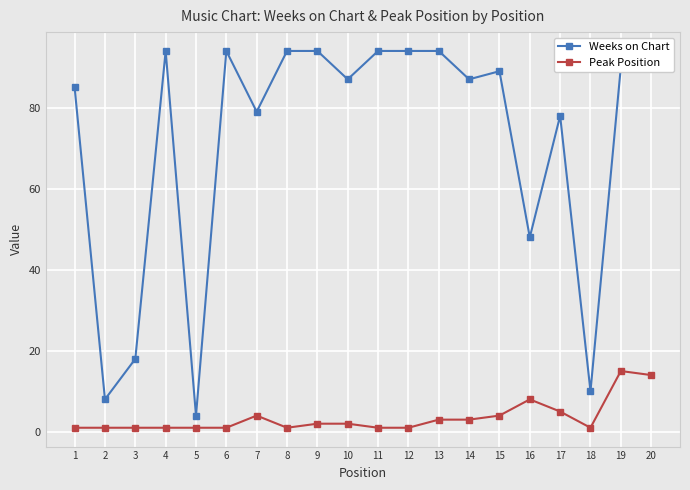

True or false: Weeks on Chart has a value of 94 at 13.

True